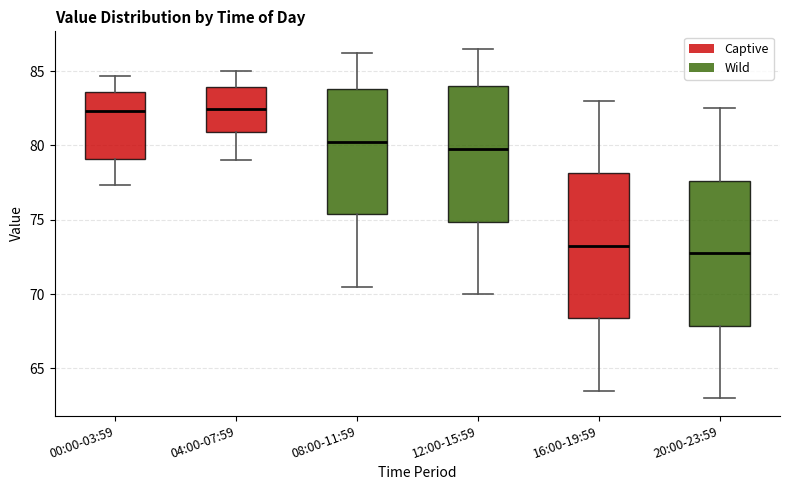

Where does the median line of the box for 08:00-11:59 sit on the y-axis? The values are not printed on the chart, so give them approximately, as read against the axis.

80.5